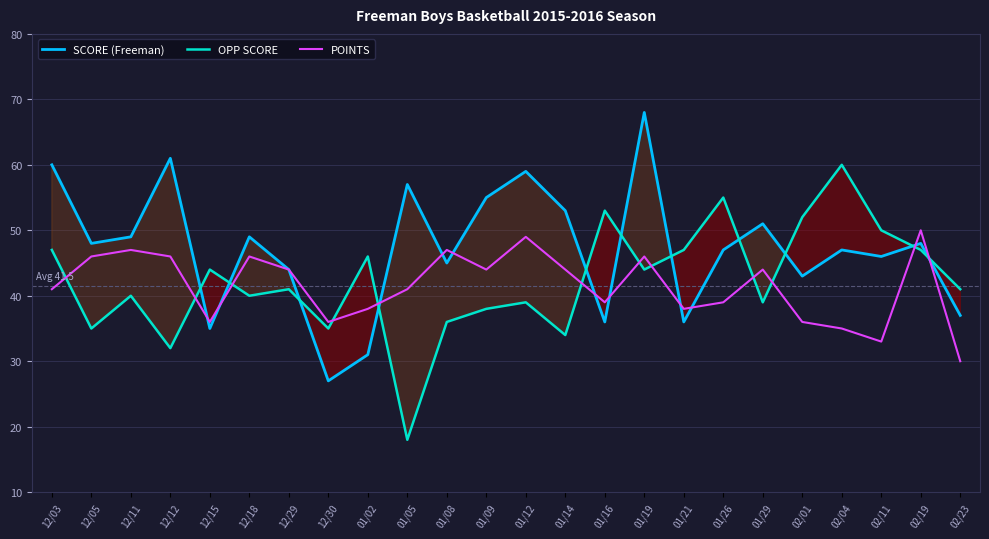

Reading left to right, transcribe all the data shown in this chart.

SCORE (Freeman): 12/03=60	12/05=48	12/11=49	12/12=61	12/15=35	12/18=49	12/29=44	12/30=27	01/02=31	01/05=57	01/08=45	01/09=55	01/12=59	01/14=53	01/16=36	01/19=68	01/21=36	01/26=47	01/29=51	02/01=43	02/04=47	02/11=46	02/19=48	02/23=37
OPP SCORE: 12/03=47	12/05=35	12/11=40	12/12=32	12/15=44	12/18=40	12/29=41	12/30=35	01/02=46	01/05=18	01/08=36	01/09=38	01/12=39	01/14=34	01/16=53	01/19=44	01/21=47	01/26=55	01/29=39	02/01=52	02/04=60	02/11=50	02/19=47	02/23=41
POINTS: 12/03=41	12/05=46	12/11=47	12/12=46	12/15=36	12/18=46	12/29=44	12/30=36	01/02=38	01/05=41	01/08=47	01/09=44	01/12=49	01/14=44	01/16=39	01/19=46	01/21=38	01/26=39	01/29=44	02/01=36	02/04=35	02/11=33	02/19=50	02/23=30